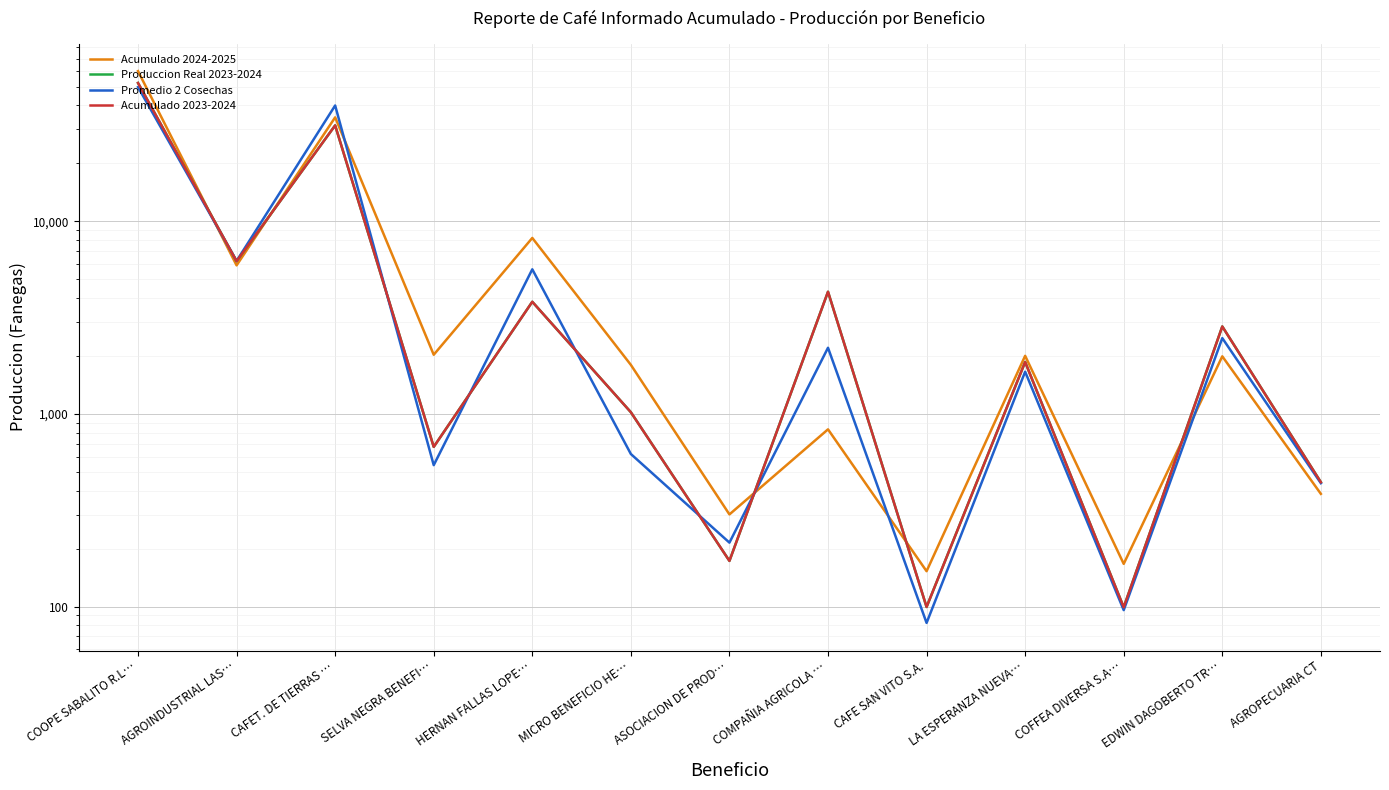

What position from the right is ASOCIACION DE PROD…?

7